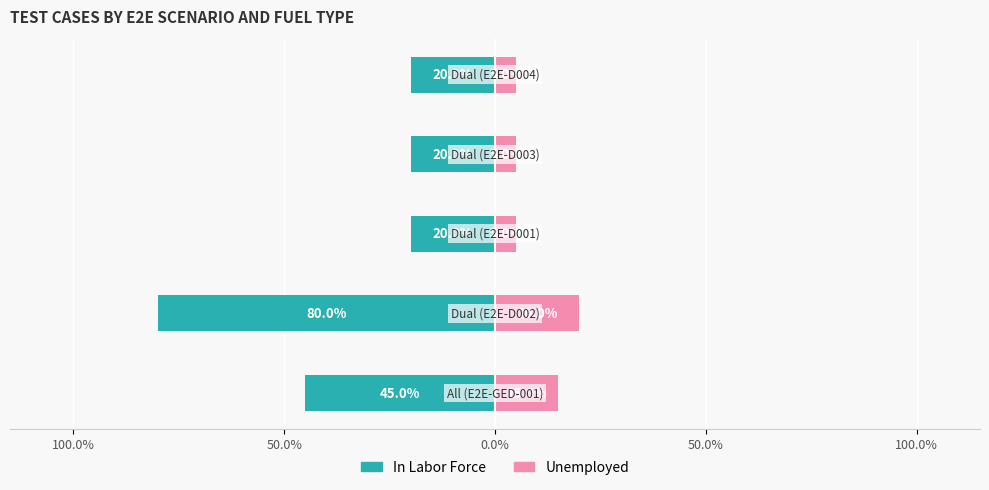

What is the sum of all In Labor Force values?

-185